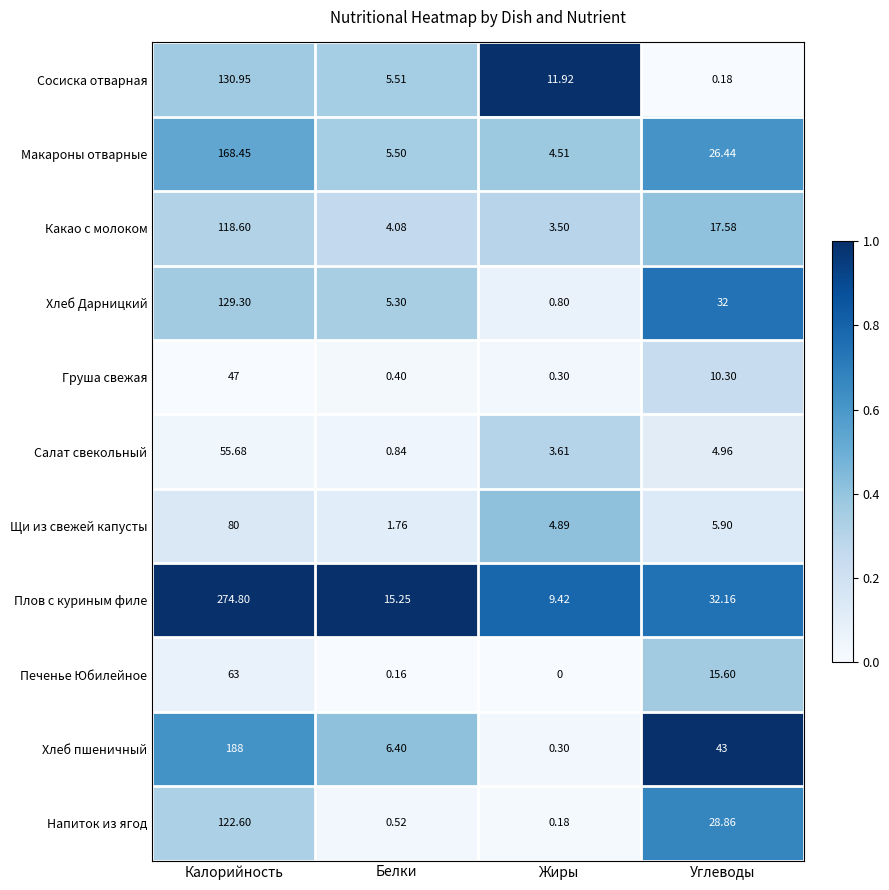

Which series has the largest range (max minus min)?

Плов с куриным филе